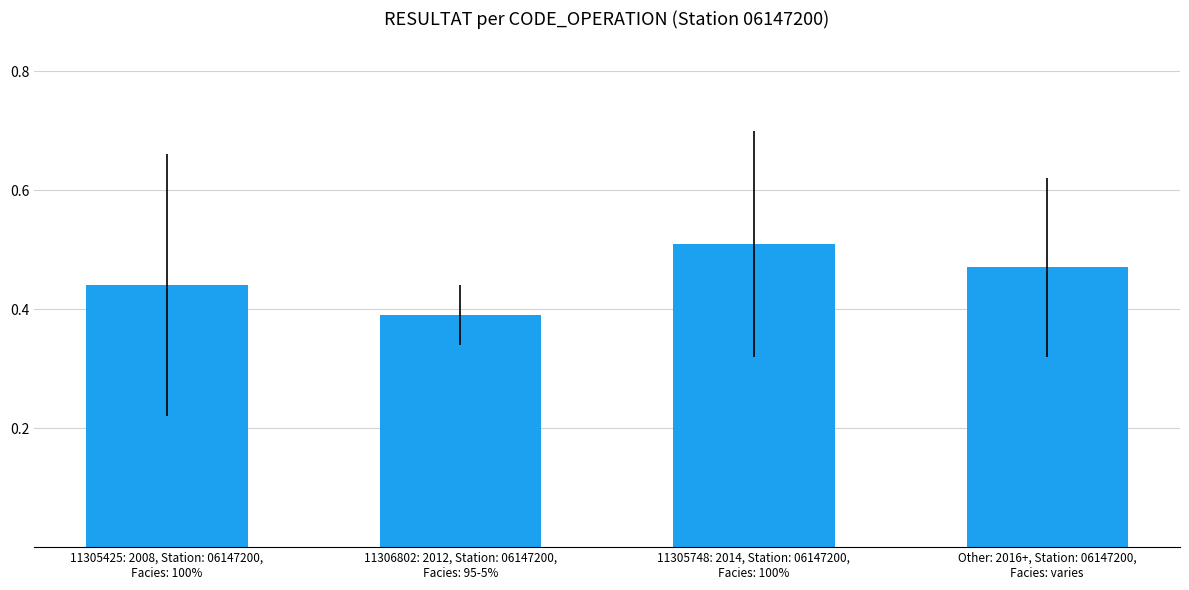

Where is the data nearest to the value 0?

11306802: 2012, Station: 06147200,
Facies: 95-5%